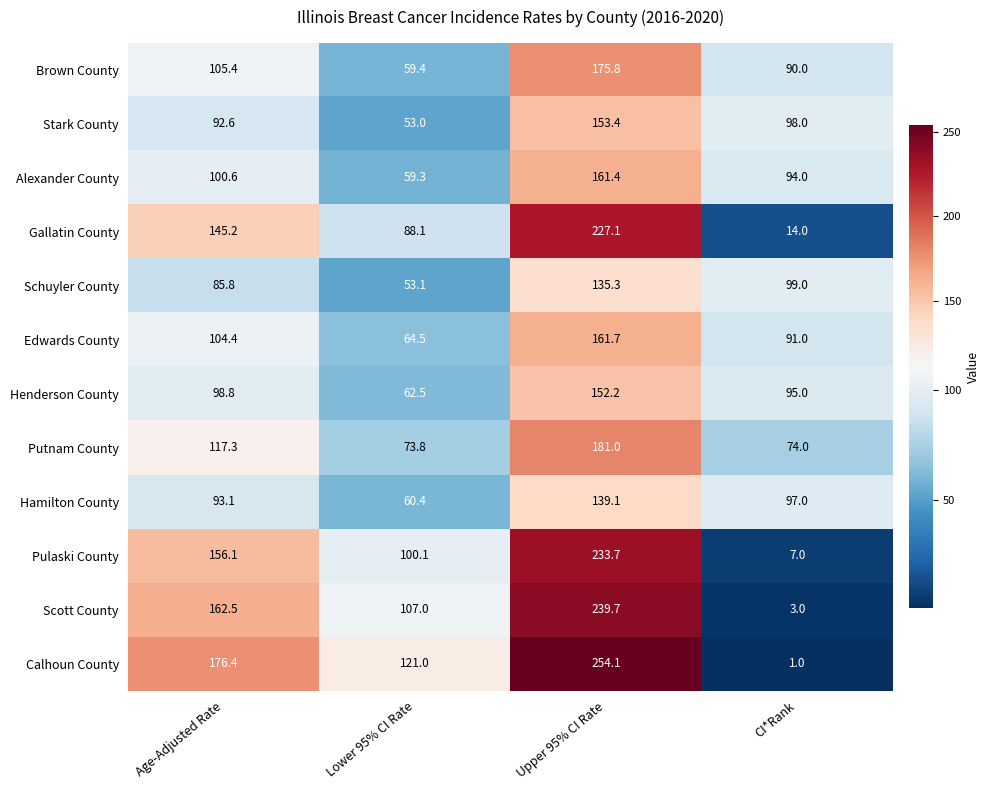

The value of Edwards County at Lower 95% CI Rate is 28.2. True or false?

False